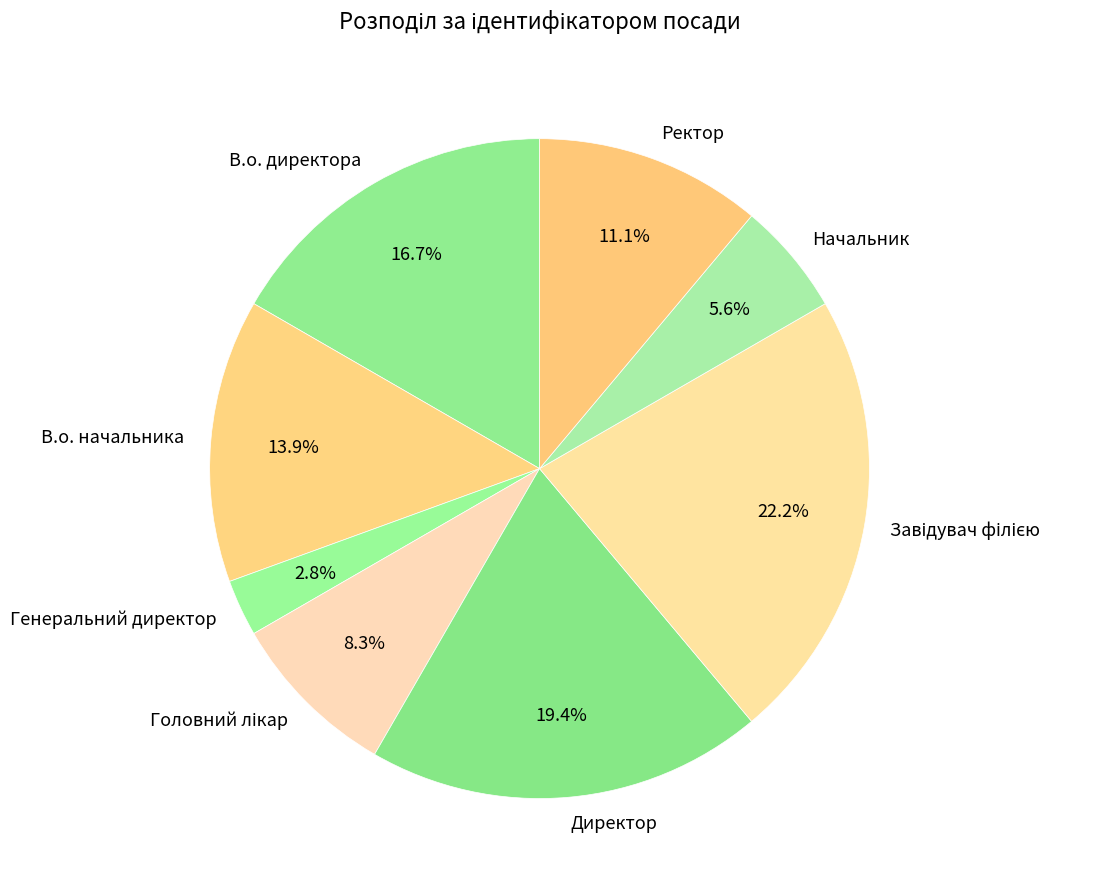

Is the sum of В.о. начальника and Ректор greater than half?

No